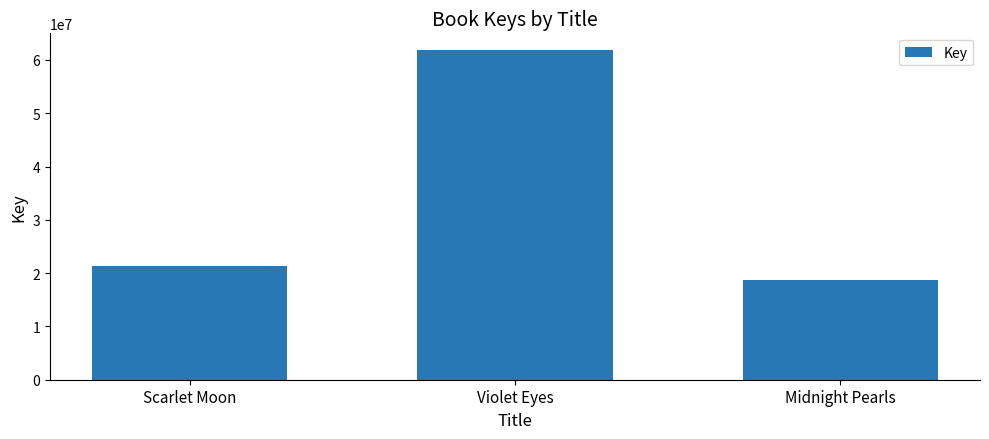

What is the label of the 3rd bar from the right?

Scarlet Moon